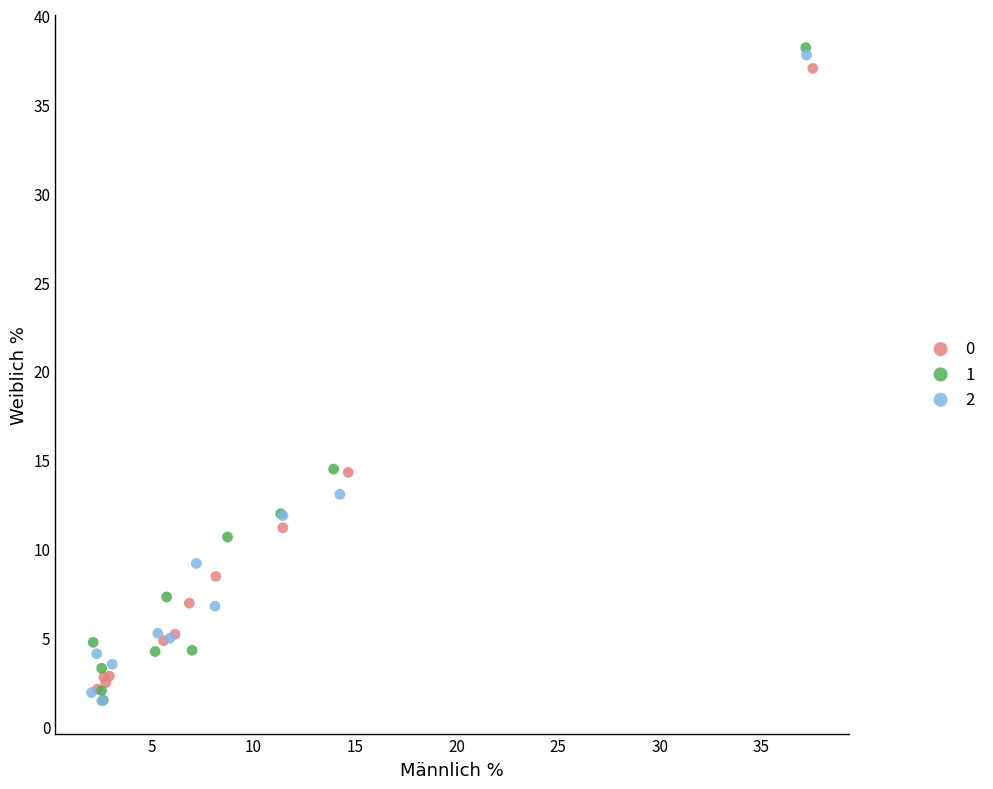

Which series reaches the maximum Y coordinate?

1